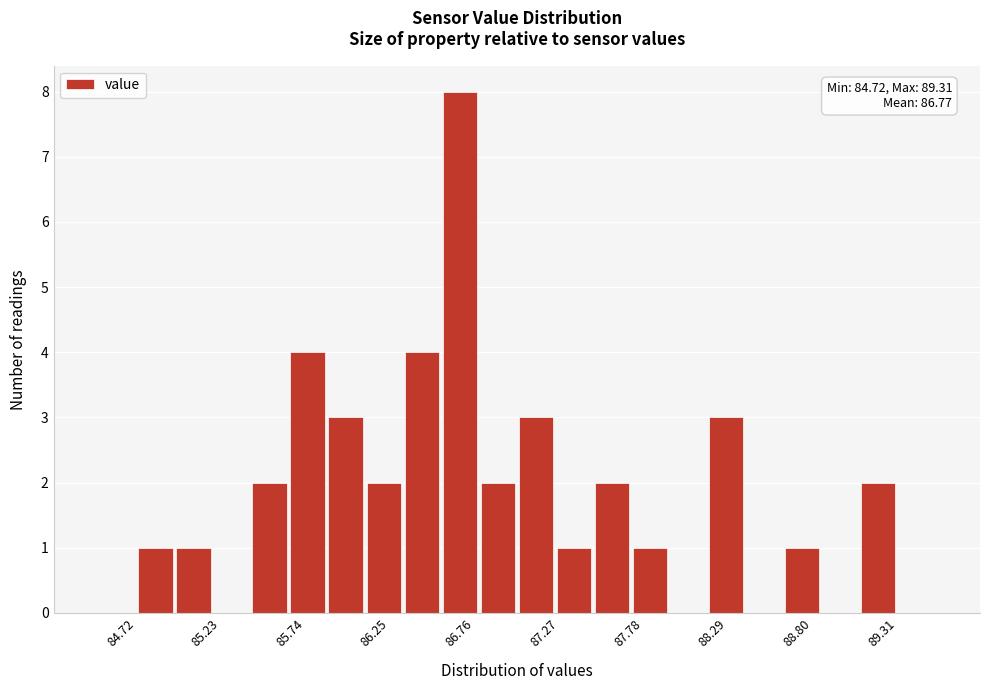

Read against the x-axis, roughly where is the centre of the tallest bar?

86.7